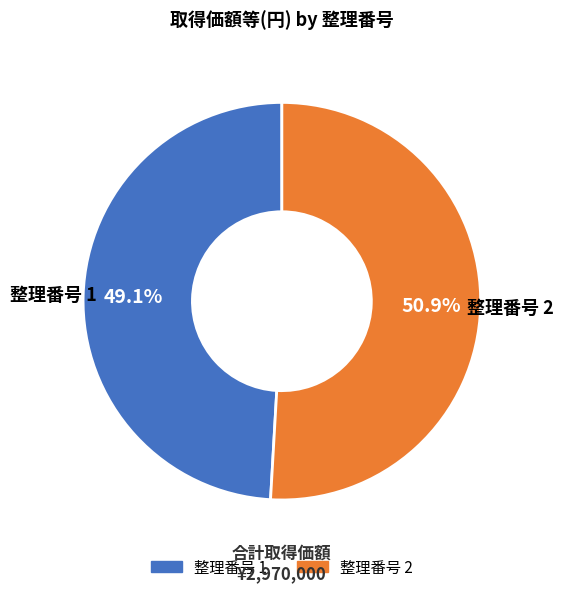

Does any single category account for the majority?

Yes